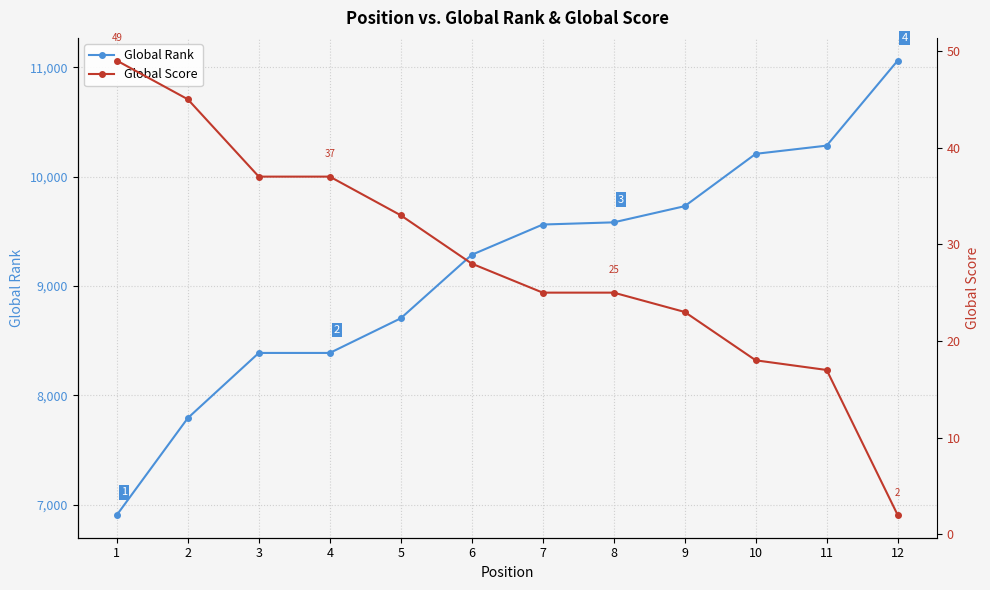

What is the maximum value for Global Rank?

11062